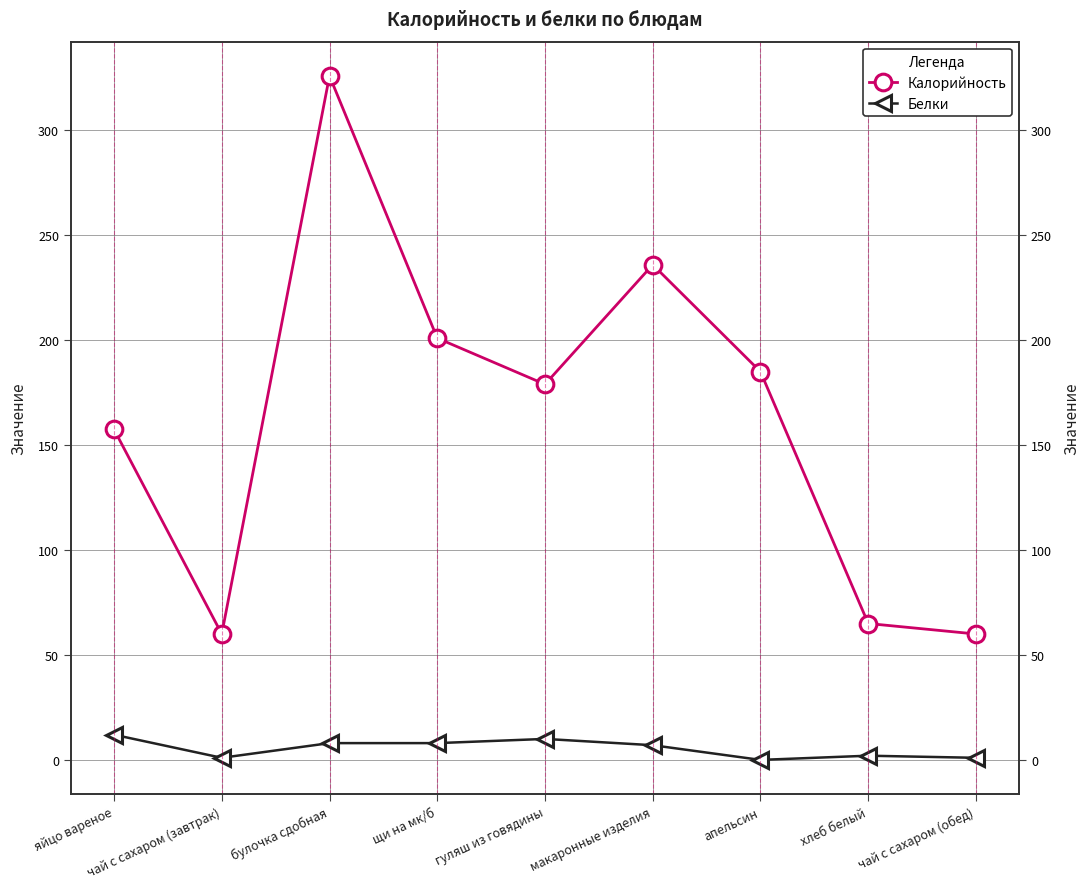

What is the total value across all series at чай с сахаром (завтрак)?

61.0